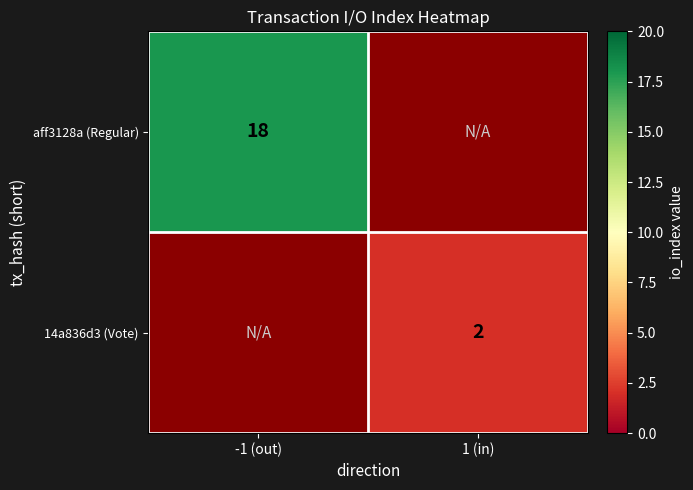

Is it true that 14a836d3 (Vote) equals 3 at 1 (in)?

False